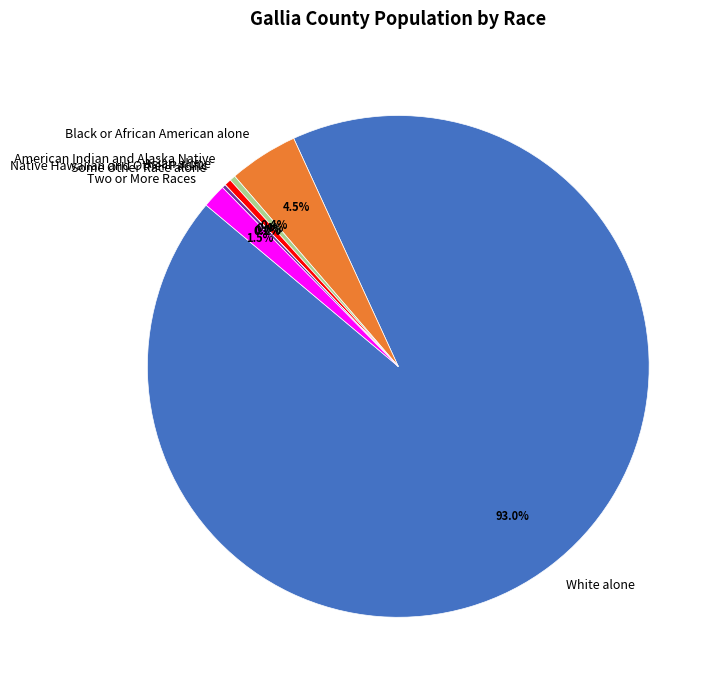

Approximately how many times larger is the value at American Indian and Alaska Native compared to Asian alone?

0.8